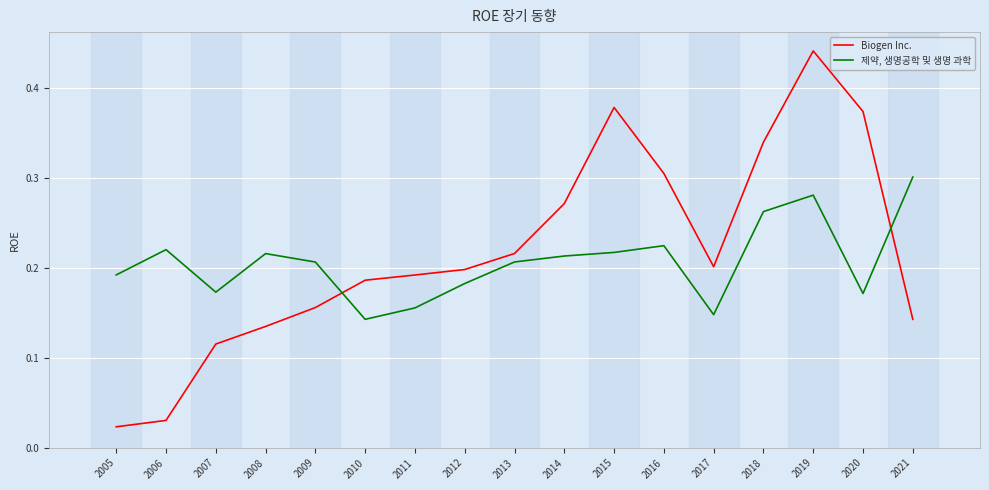

Is the value of Biogen Inc. at 2012 greater than the value of 제약, 생명공학 및 생명 과학 at 2013?

No